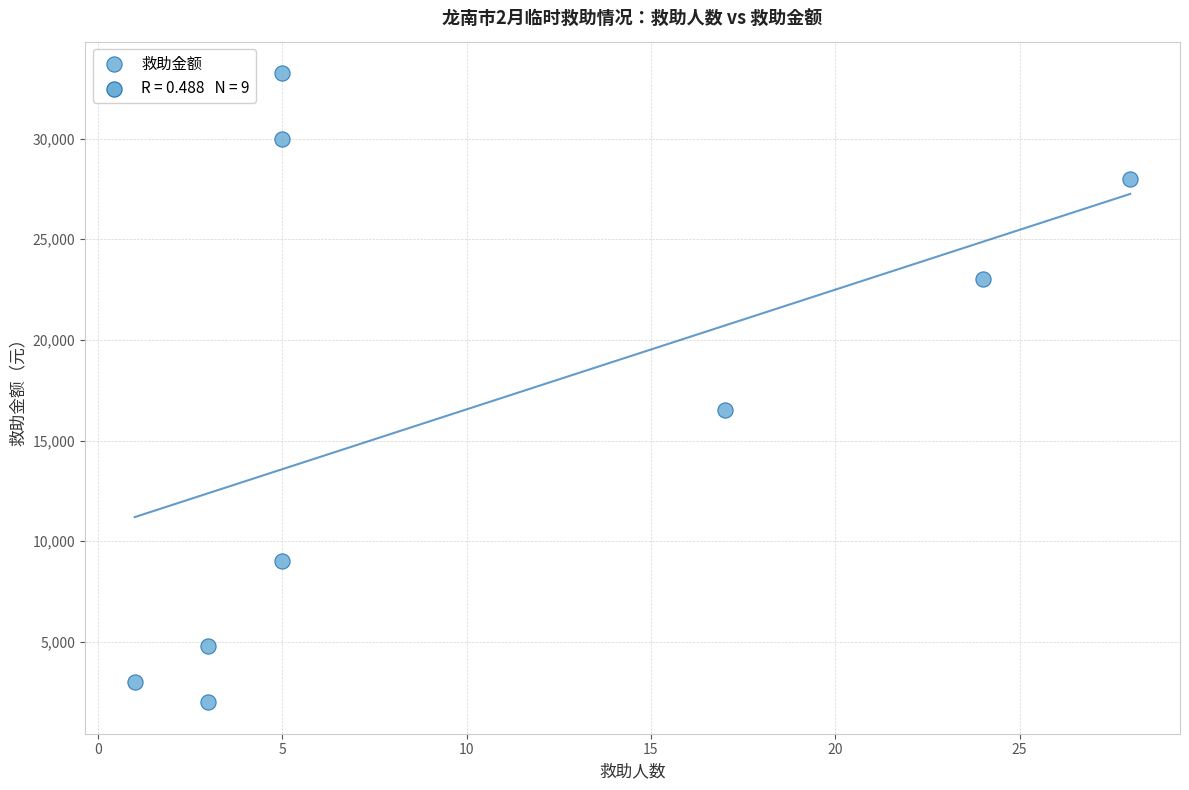

What is the range of X values (max minus min)?

27